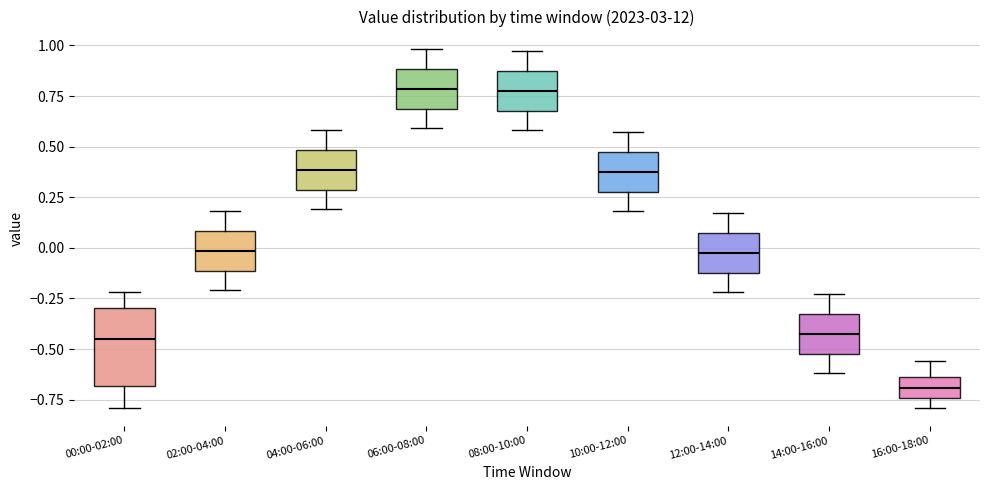

Reading left to right, transcribe this box plot: for each box, give where its median line is, the range the box spans, and where its two whiskers end, as read against the y-axis. The values are not printed on the chart, so give them approximately, as read against the axis.

00:00-02:00: median -0.45, box -0.70 to -0.30, whiskers -0.80 to -0.20
02:00-04:00: median 0.00, box -0.10 to 0.10, whiskers -0.20 to 0.20
04:00-06:00: median 0.40, box 0.30 to 0.50, whiskers 0.20 to 0.60
06:00-08:00: median 0.80, box 0.70 to 0.90, whiskers 0.60 to 1.00
08:00-10:00: median 0.80, box 0.70 to 0.85, whiskers 0.60 to 0.95
10:00-12:00: median 0.40, box 0.30 to 0.45, whiskers 0.20 to 0.55
12:00-14:00: median 0.00, box -0.10 to 0.05, whiskers -0.20 to 0.15
14:00-16:00: median -0.40, box -0.50 to -0.35, whiskers -0.60 to -0.25
16:00-18:00: median -0.70, box -0.75 to -0.65, whiskers -0.80 to -0.55